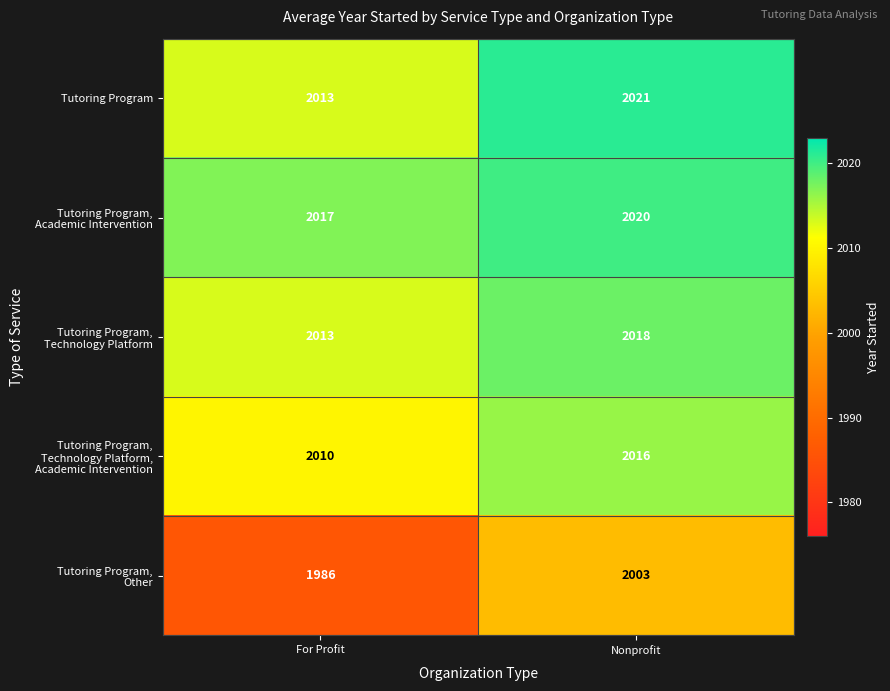

Which category has the highest value across all series?

Nonprofit